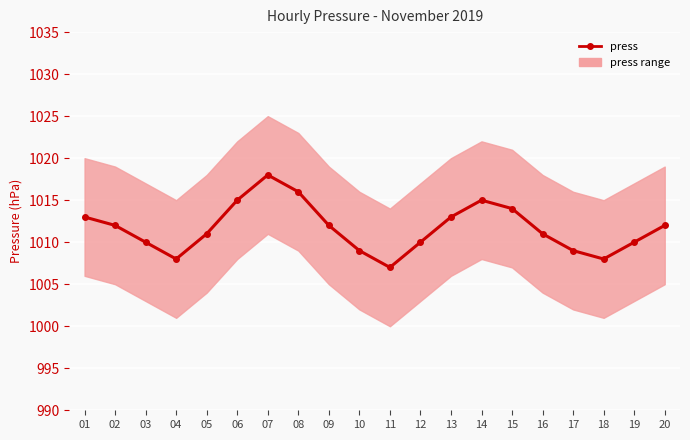

Which has a higher value, 01 or 12?

01